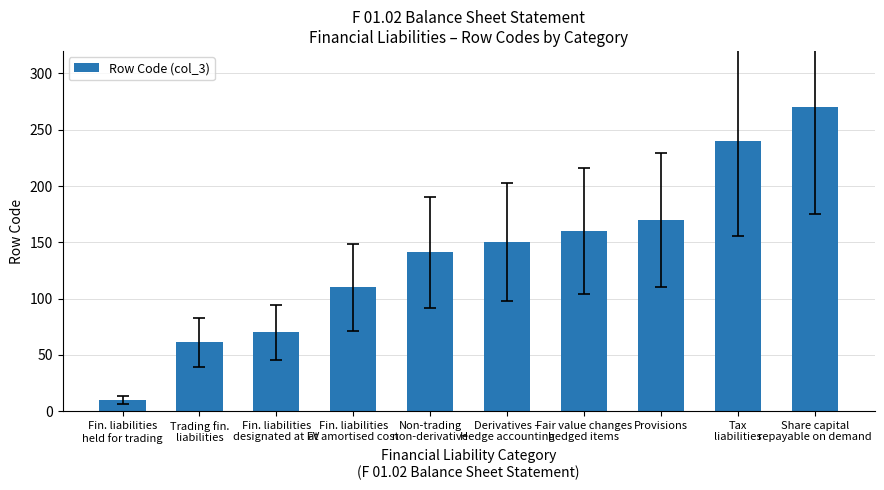

Reading right to left, extract all data points from this chart.

270	240	170	160	150	141	110	70	61	10